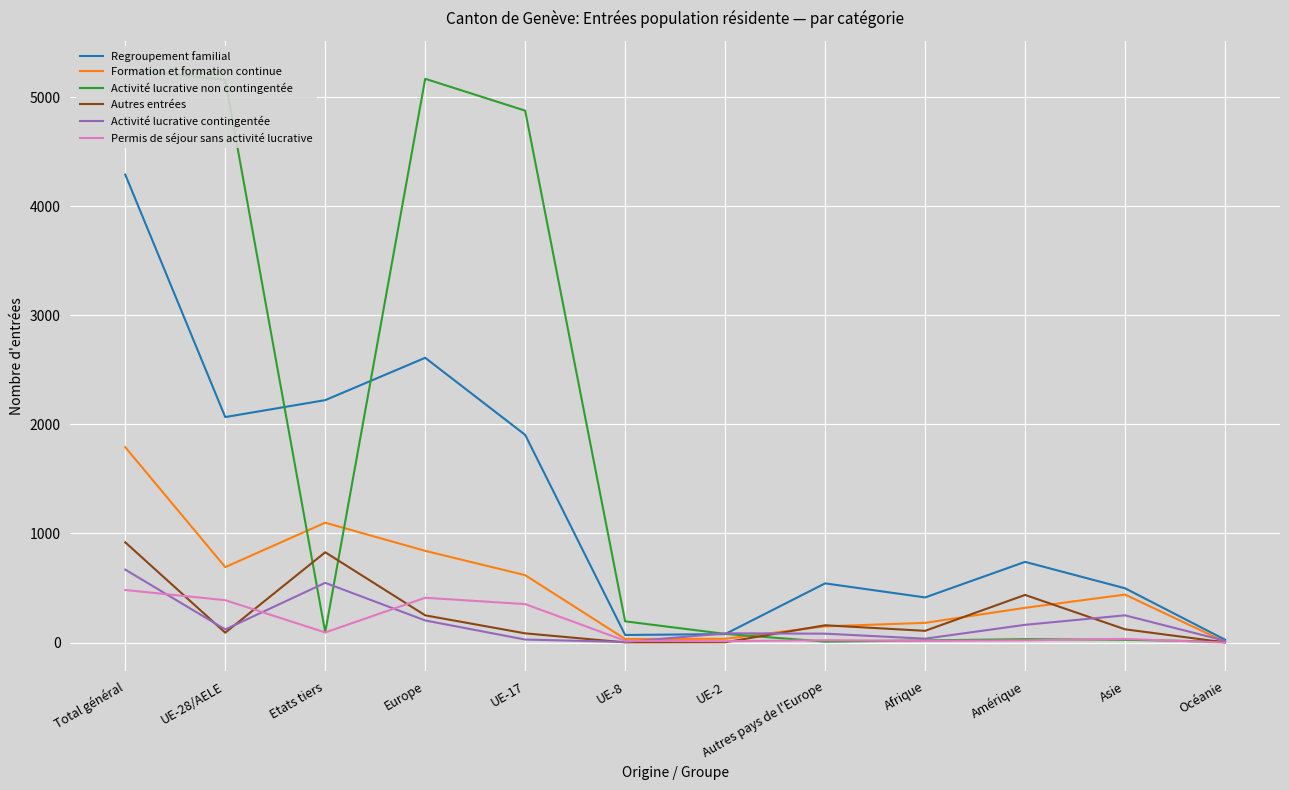

How many data points in Regroupement familial are above 740?

5